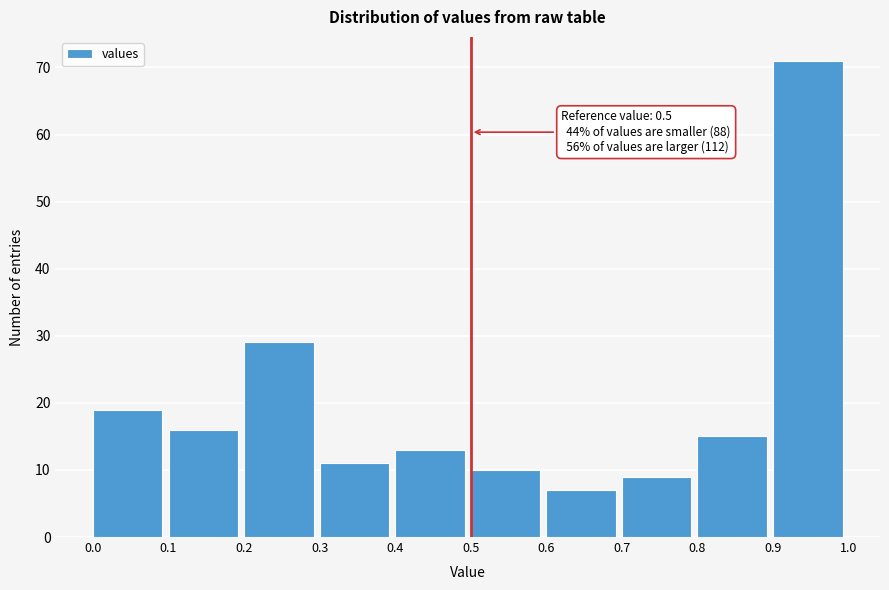

Over which range of the x-axis is the bar tallest?

0.9 to 1.0